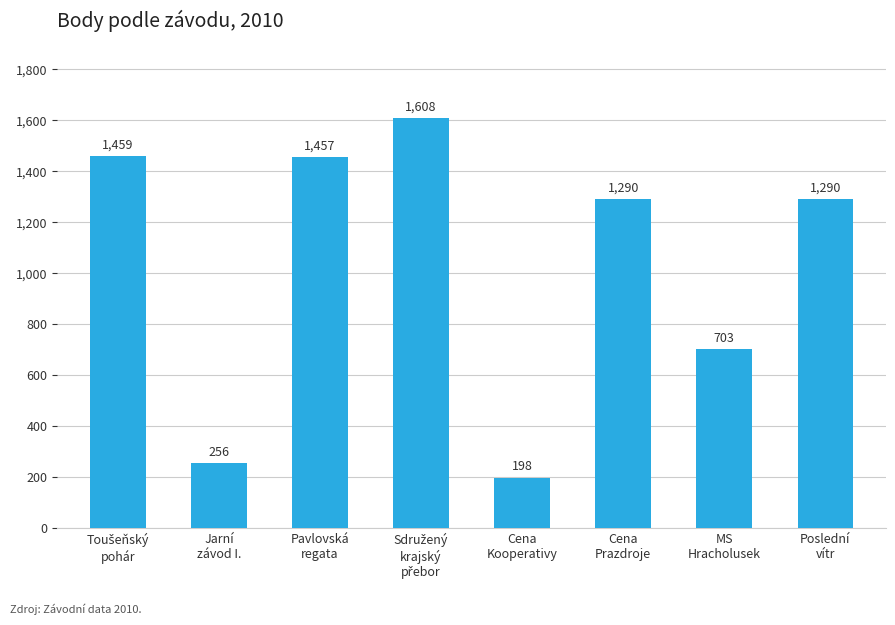

What is the difference between the maximum and minimum values?

1410